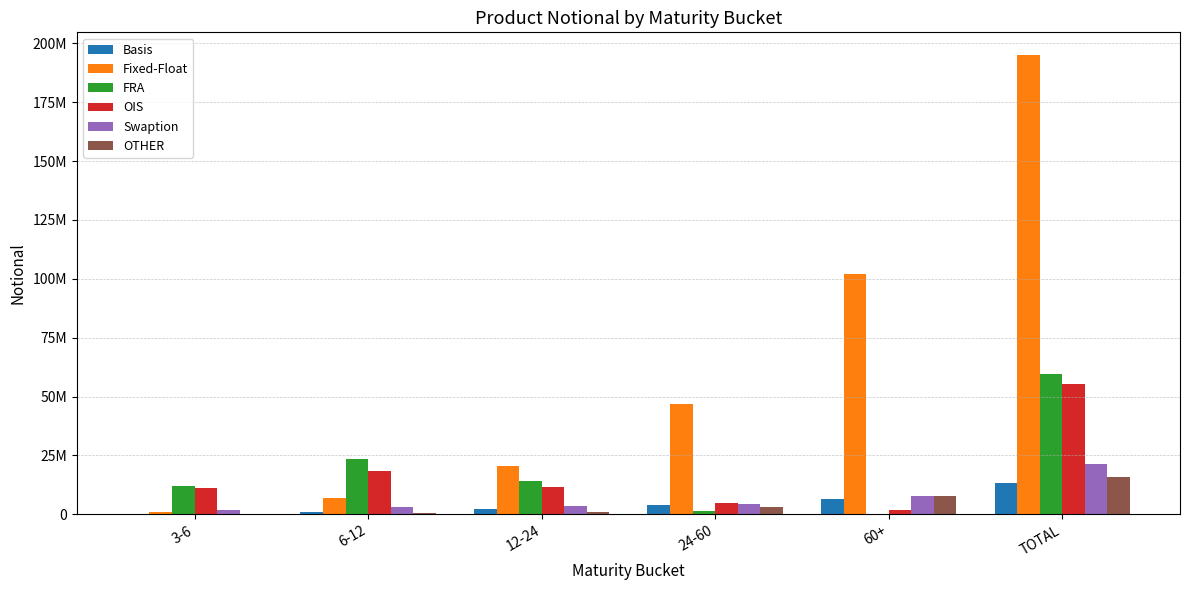

Rank the categories by OTHER value from highest to lowest.

TOTAL, 60+, 24-60, 12-24, 6-12, 3-6